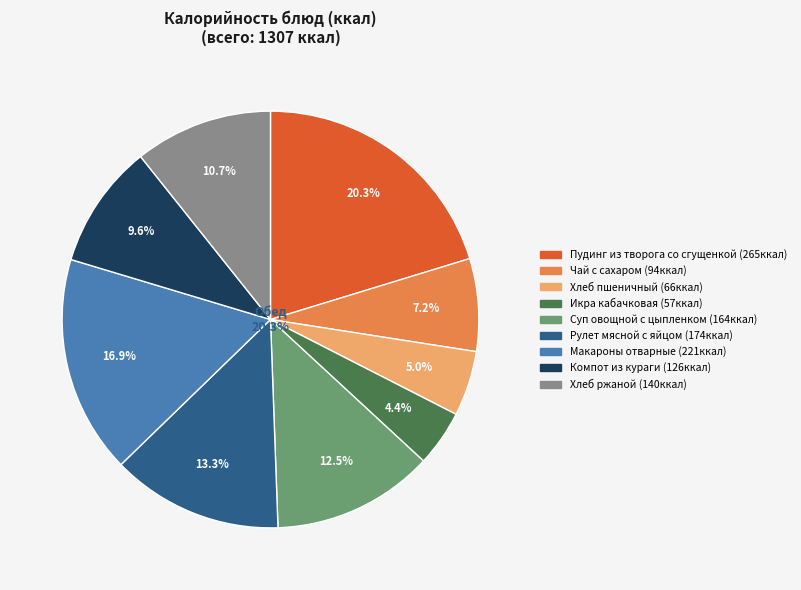

How many slices are in this pie chart?

9